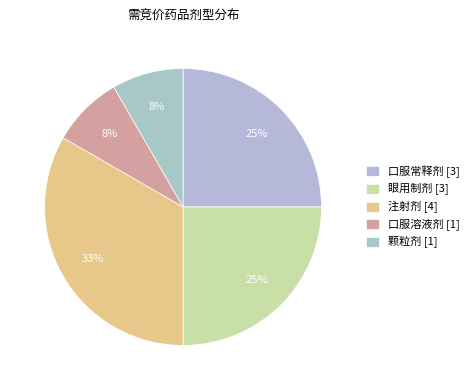

What percentage is the 颗粒剂 slice, to the nearest percent?

8%